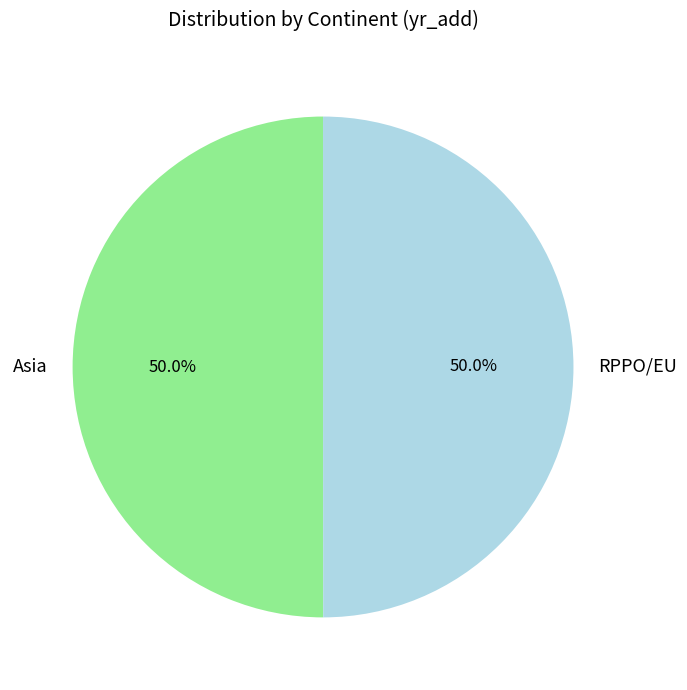

True or false: RPPO/EU accounts for 50% of the total.

True